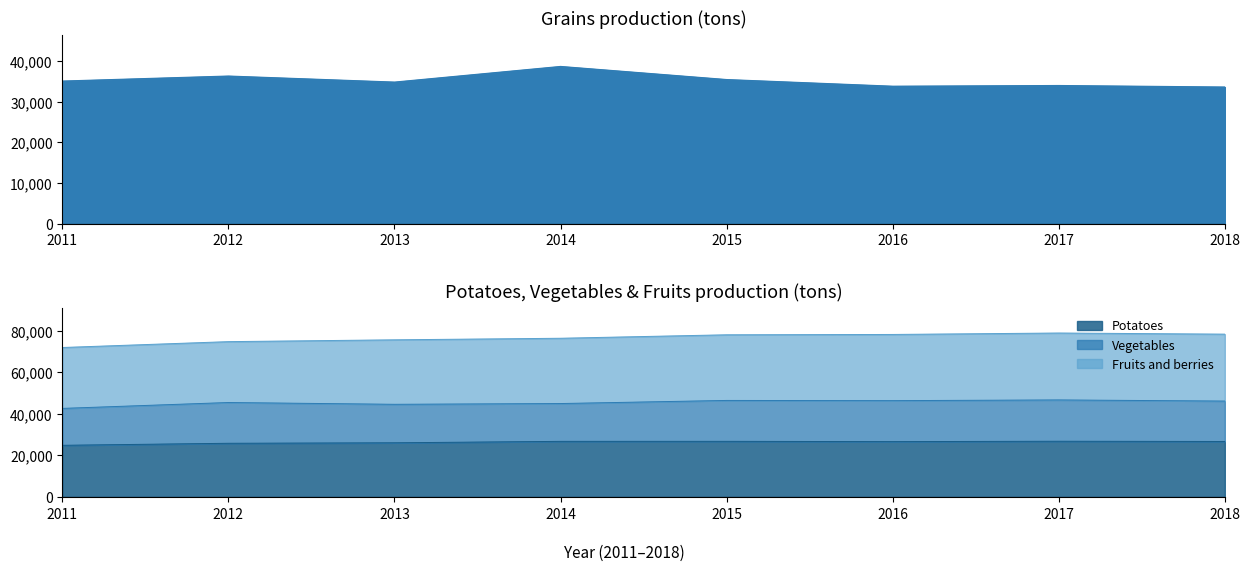

Between 2012 and 2013, which series saw the biggest shift?

Grains